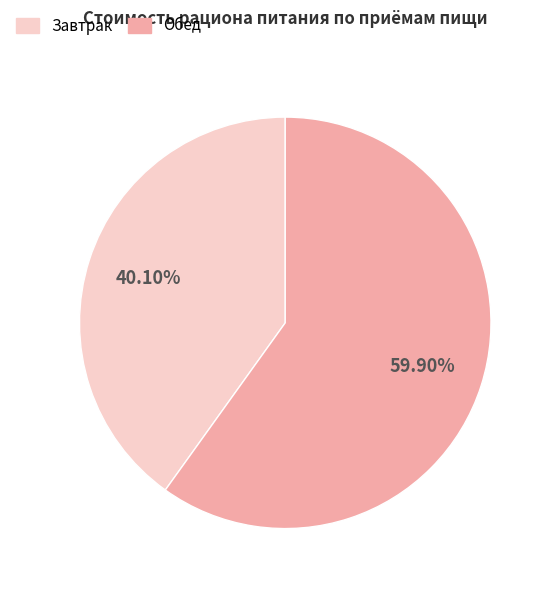

Is there a majority slice in this chart?

Yes